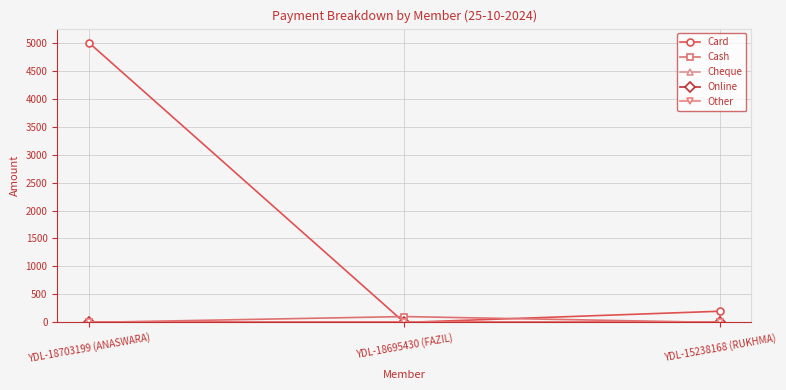

Is this an area chart (filled region under the line)?

No